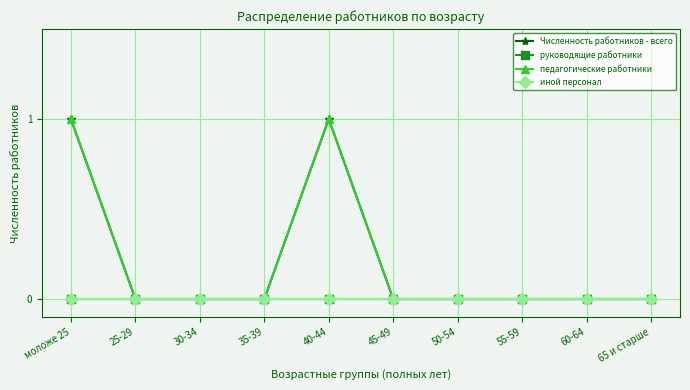

Is this an area chart (filled region under the line)?

No